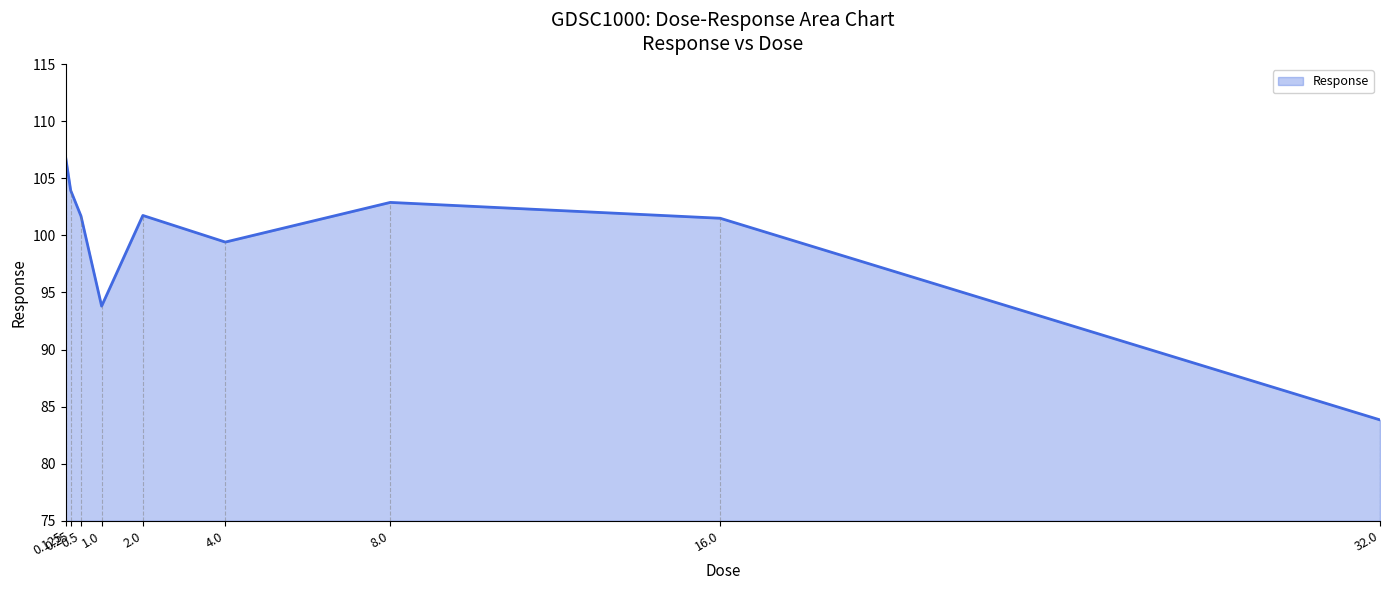

What is the maximum value shown in the chart?

106.9